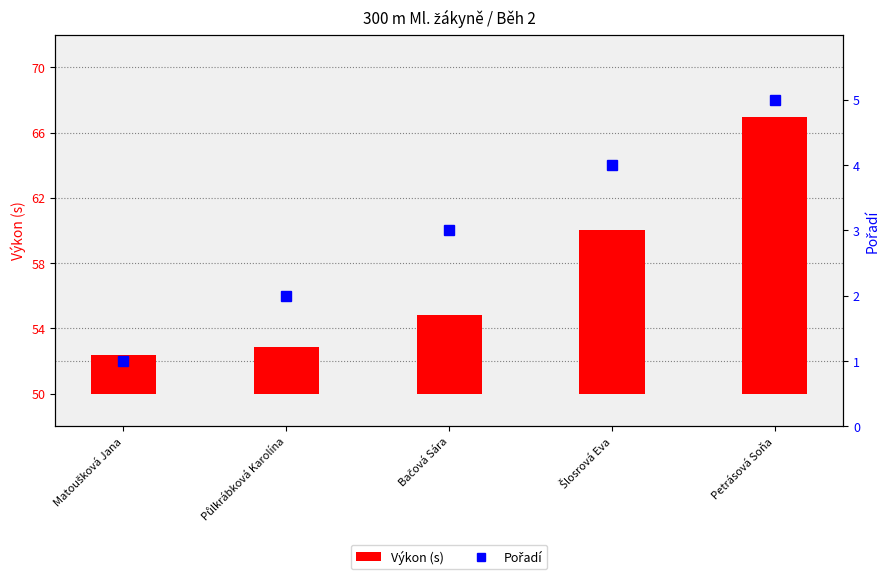

At which category is the sum across all series the highest?

Petrásová Soňa